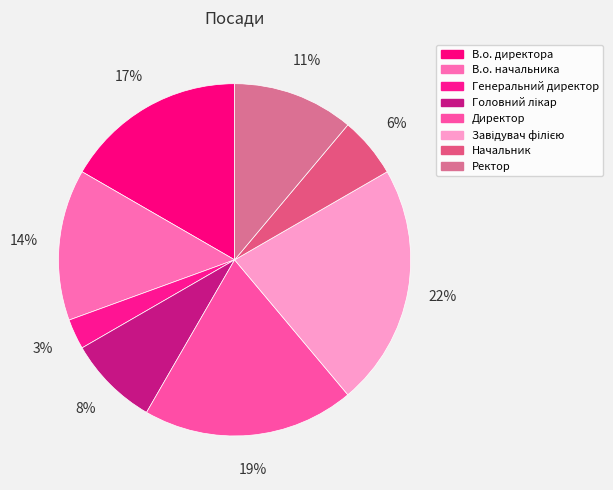

Which category has the biggest portion of the pie?

Завідувач філією